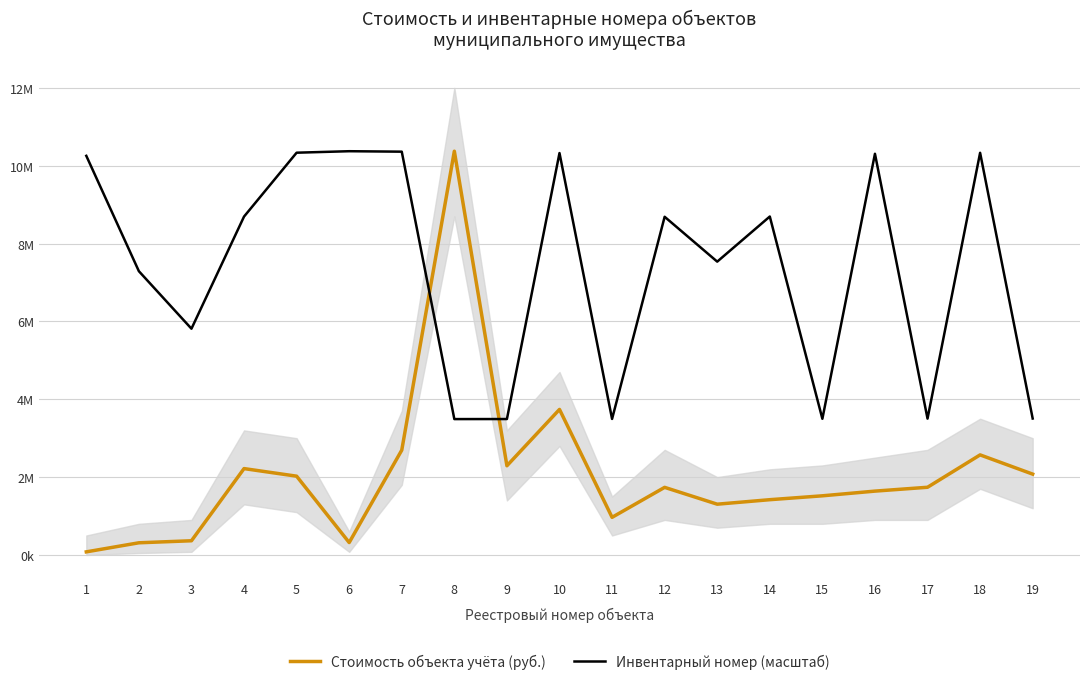

True or false: Инвентарный номер (масштаб) and Стоимость объекта учёта (руб.) cross at least once.

True